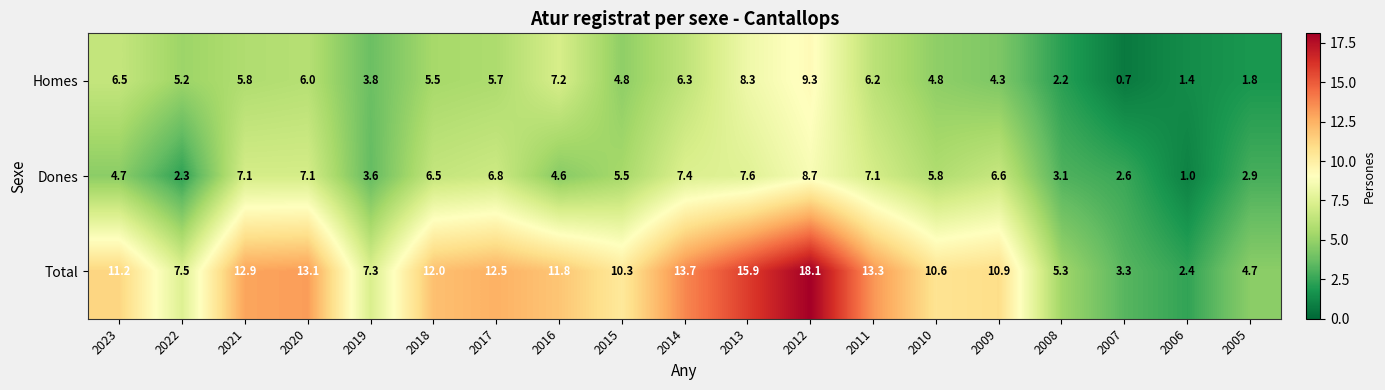

What is the total value across all series at 2007?

6.6